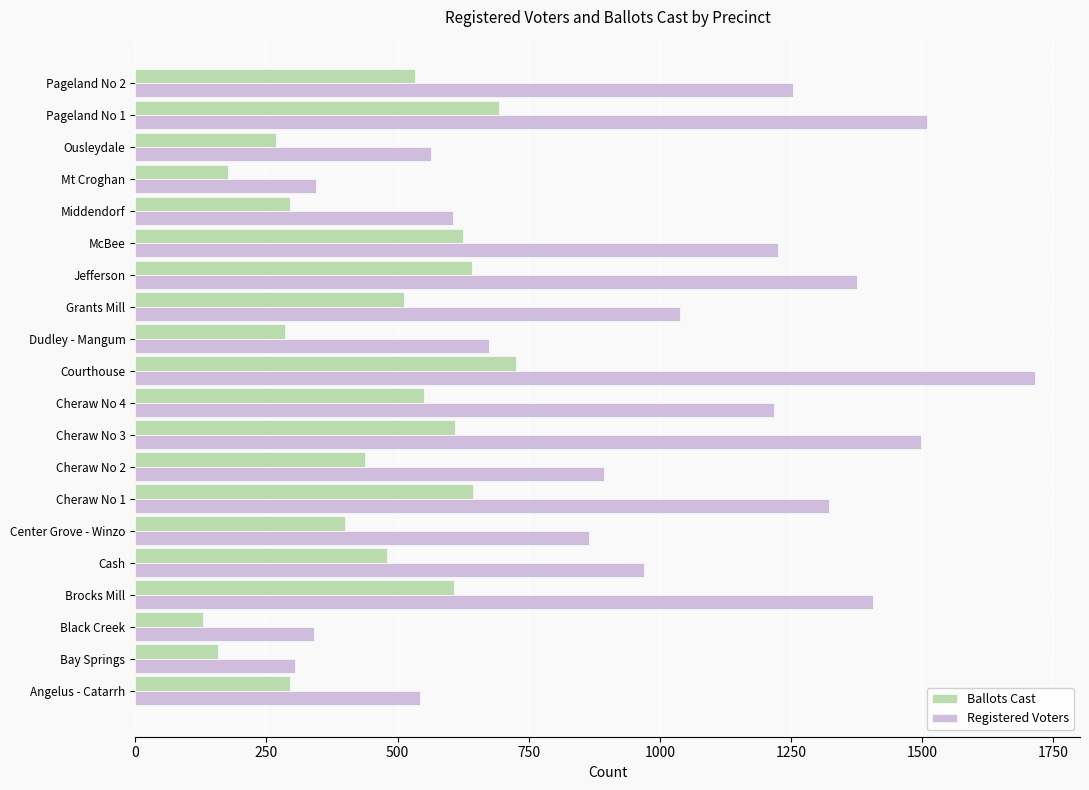

Count the number of categories in the chart.

20